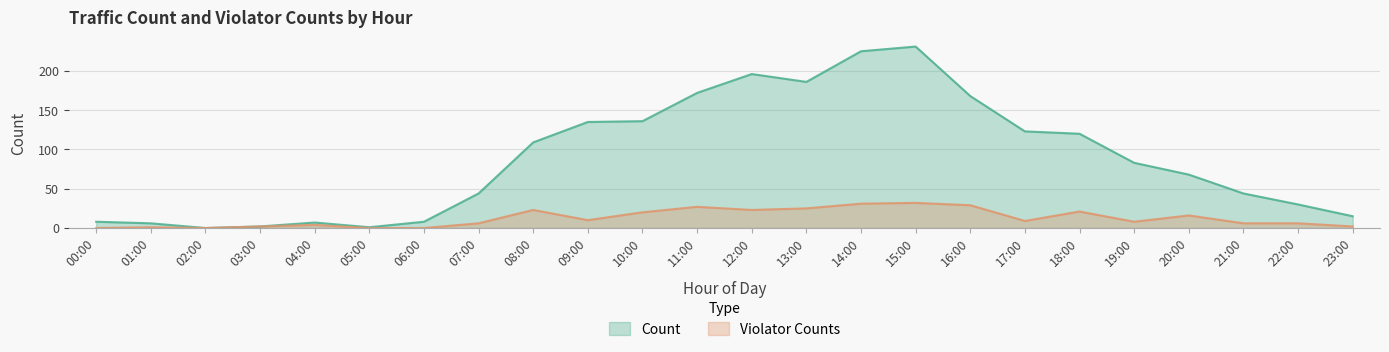

What is the label of the 2nd point from the right?

22:00